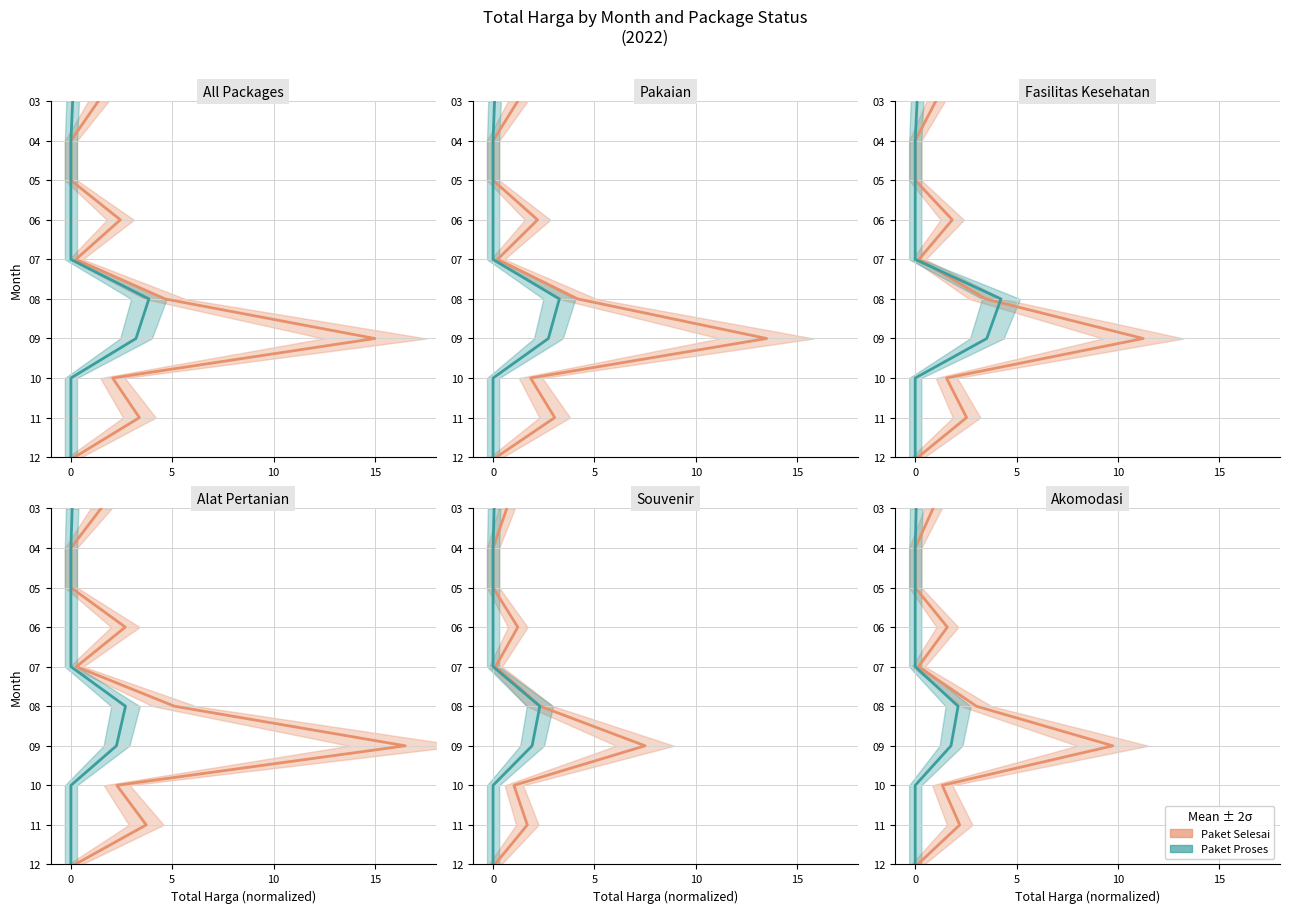

How many values in Paket Proses are above zero?

9